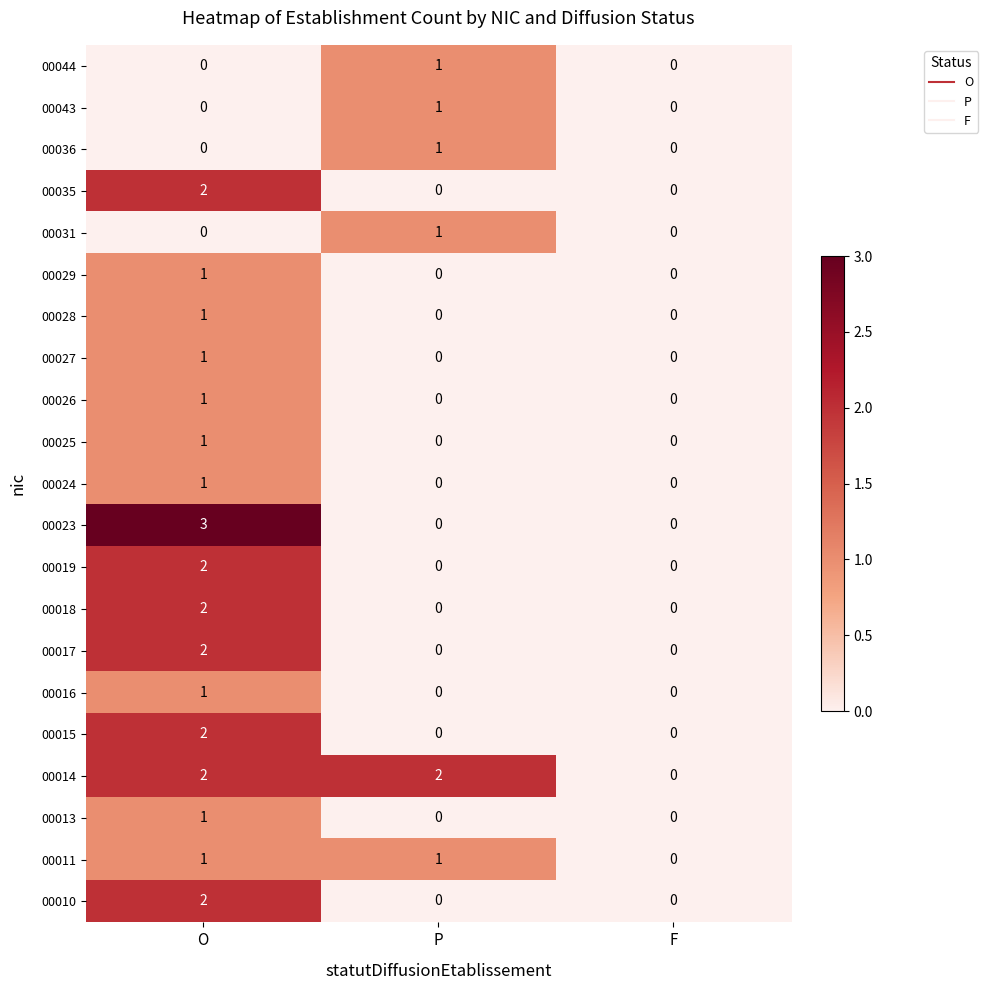

True or false: 00016 has a value of 0 at F.

True